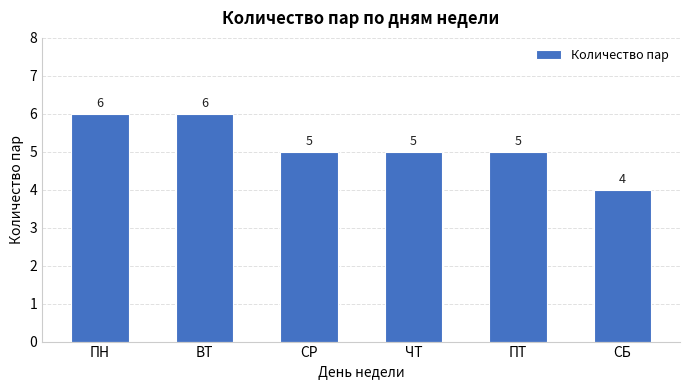

Which has a higher value, ПН or СБ?

ПН